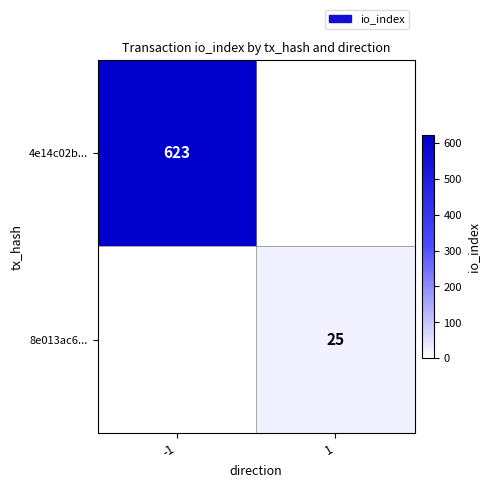

Is it true that 8e013ac6... equals 11 at 1?

False